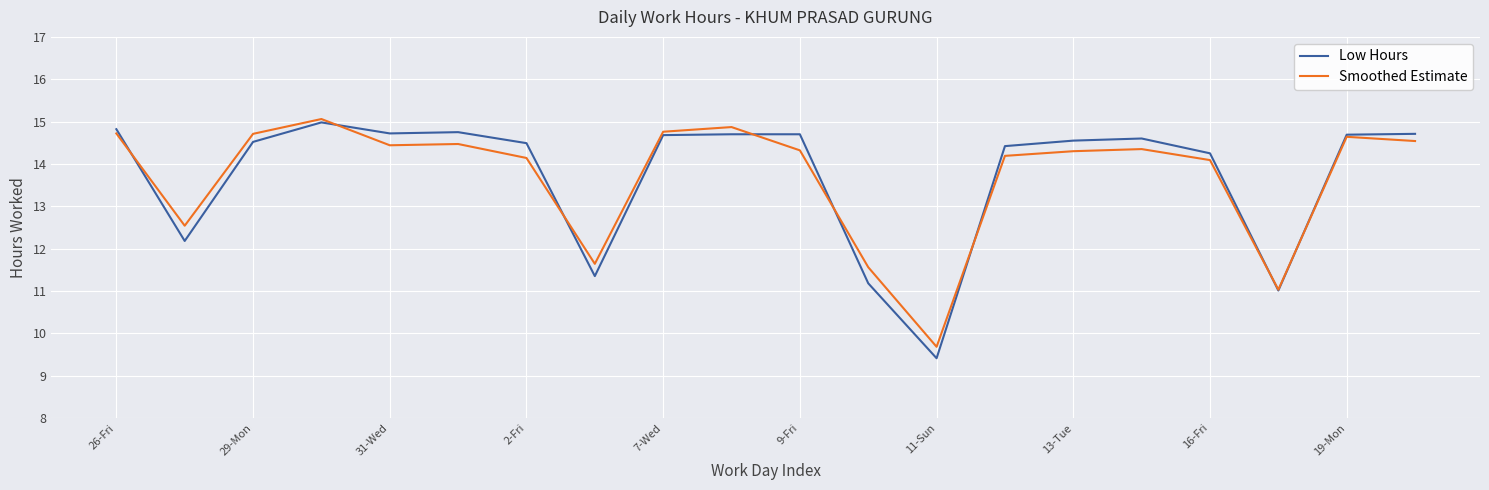

Count the number of categories in the chart.

20